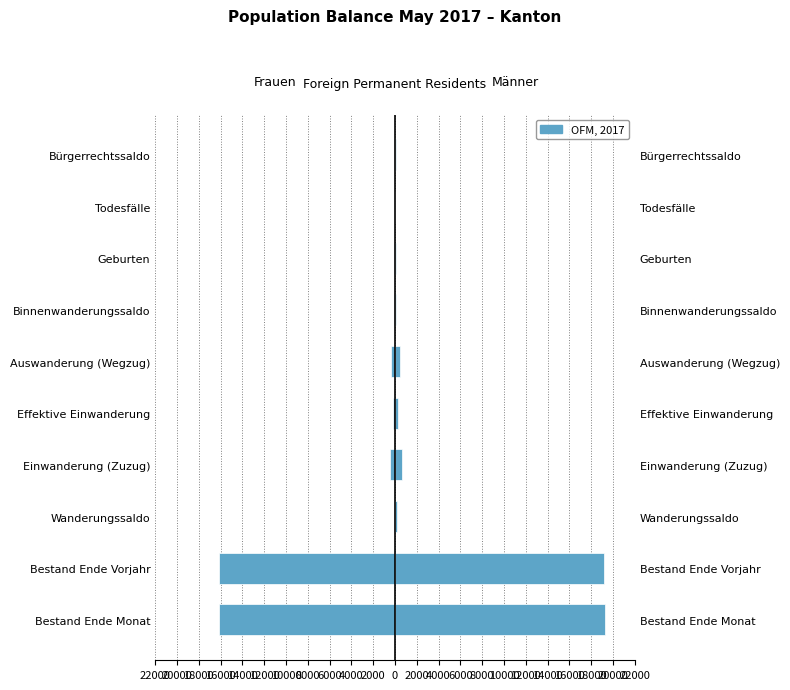

What is the greatest value displayed?

19249